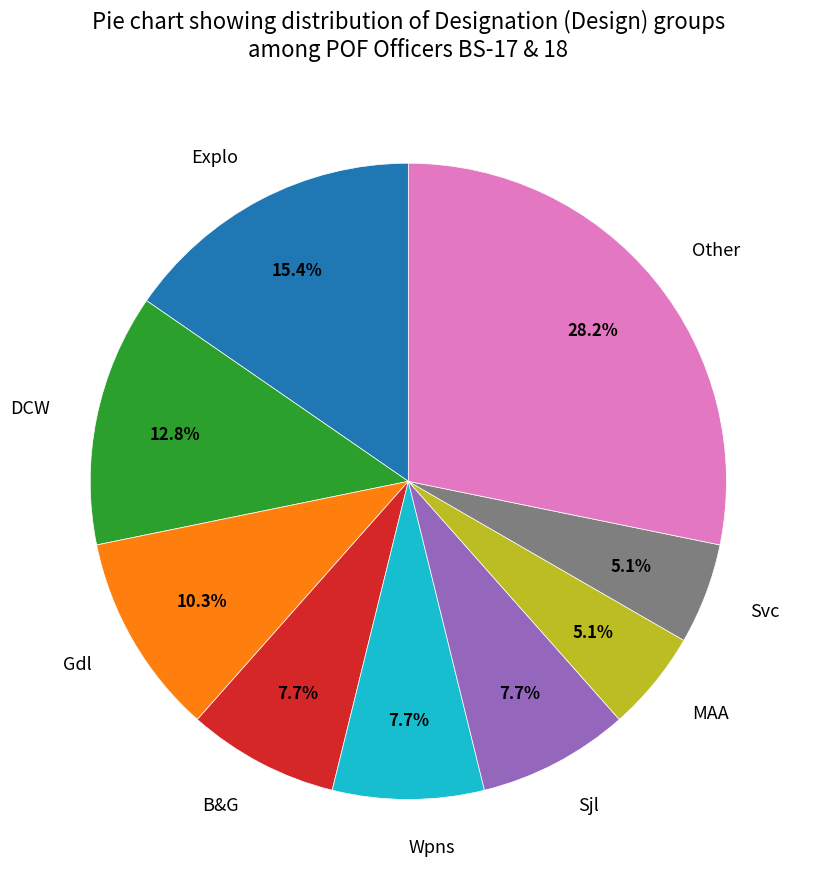

Is there any slice that represents more than half of the pie?

No